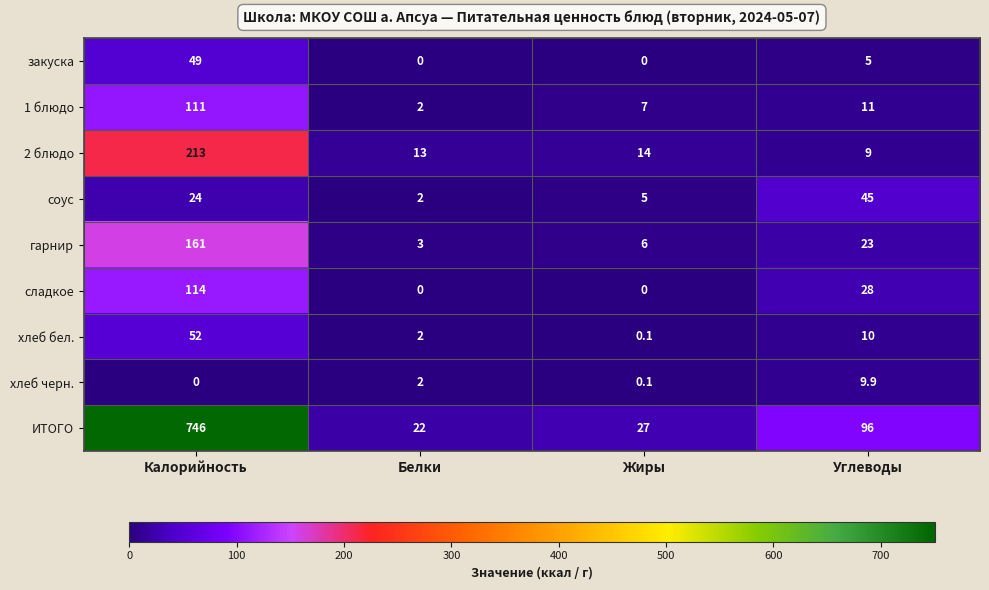

What is the difference between the second highest and minimum values in the хлеб бел. series?

9.9